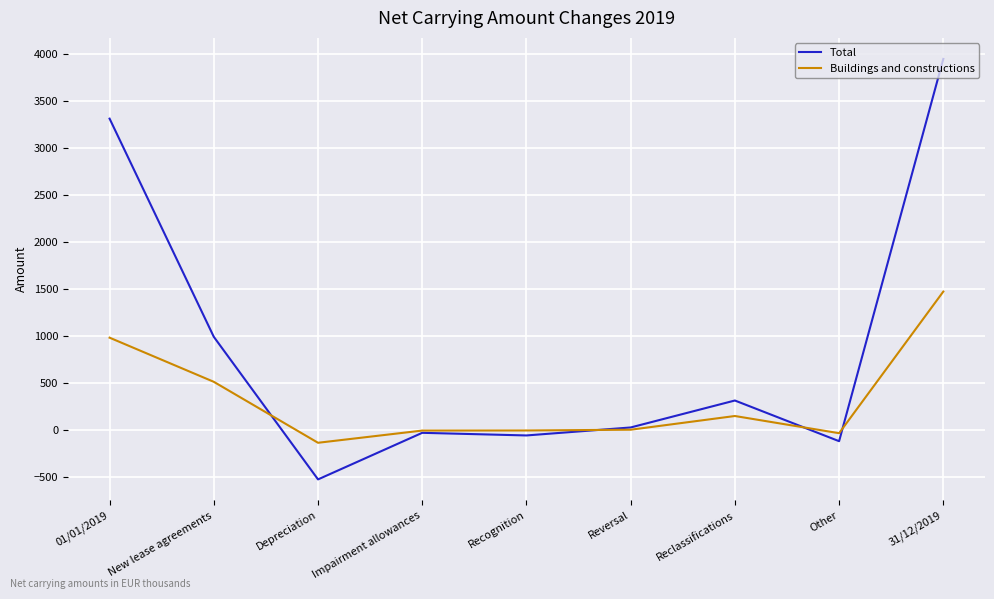

What is the sum of the Total values at Reclassifications and 31/12/2019?

4267